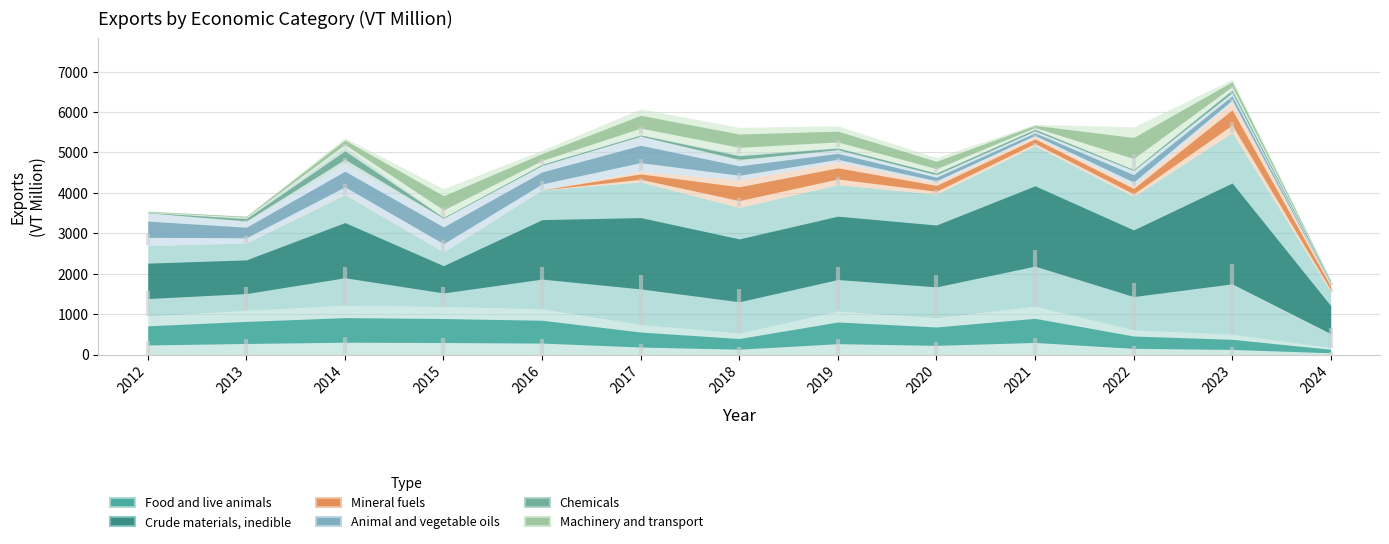

List the labels in order of Food and live animals value, smallest first.

2024, 2023, 2018, 2022, 2017, 2020, 2012, 2019, 2013, 2016, 2015, 2021, 2014